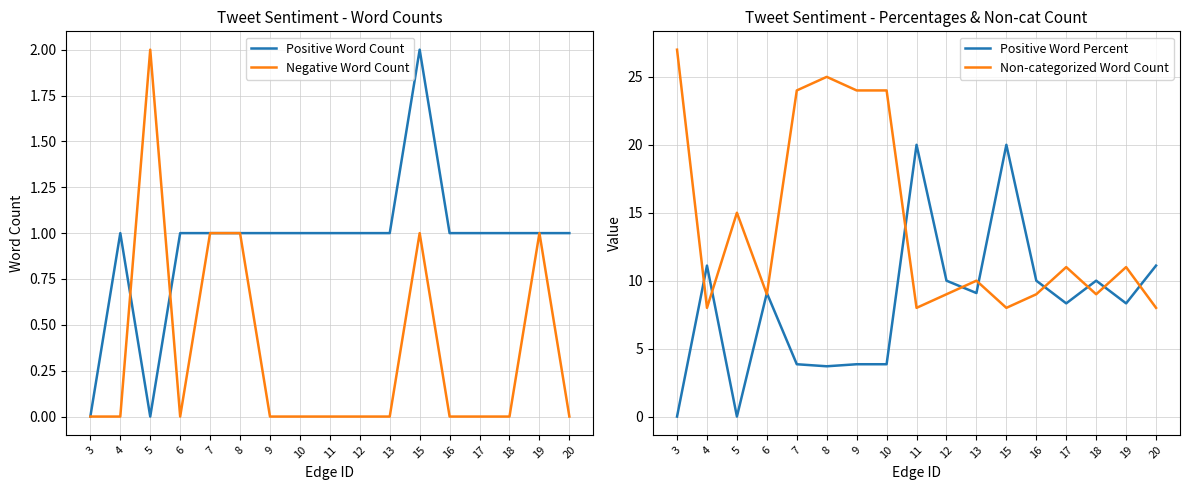

At how many categories does at least one series exceed 13?

8